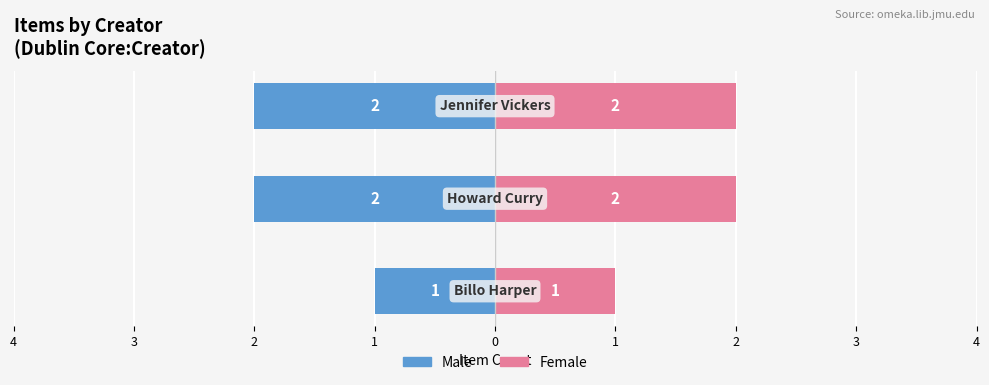

Are the bars grouped side by side (vs. stacked)?

Yes